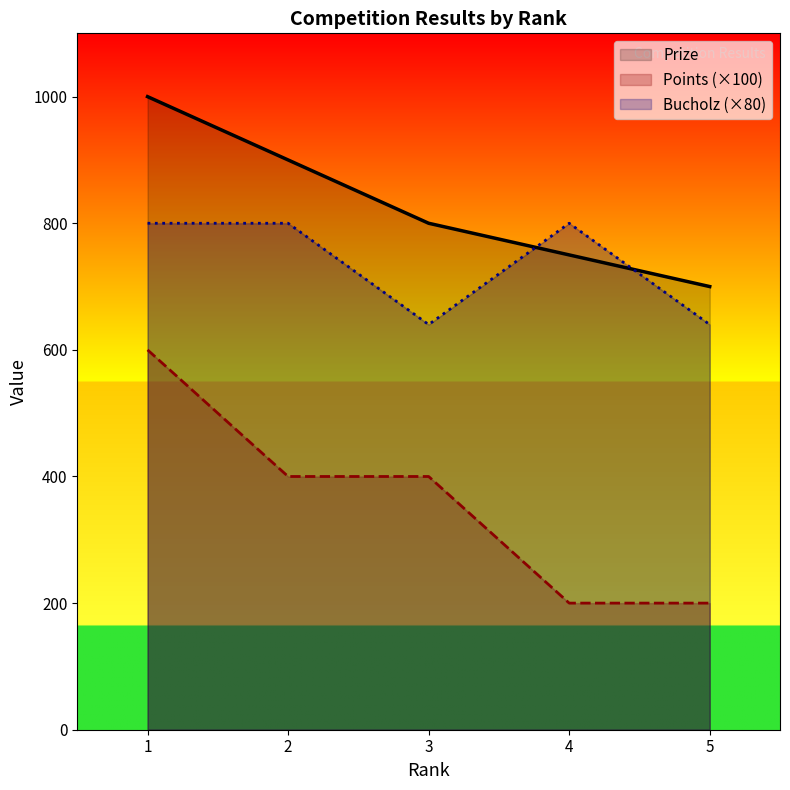

At which category is the sum across all series the highest?

1